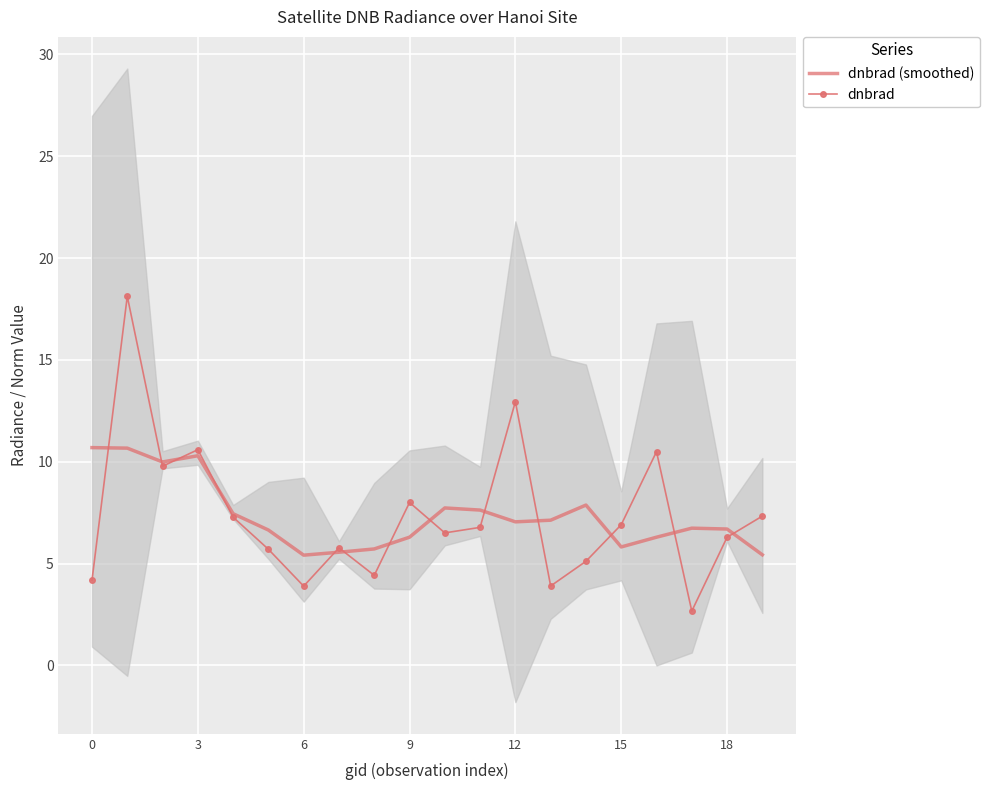

True or false: dnbrad has a value of 11.7 at 15.

False